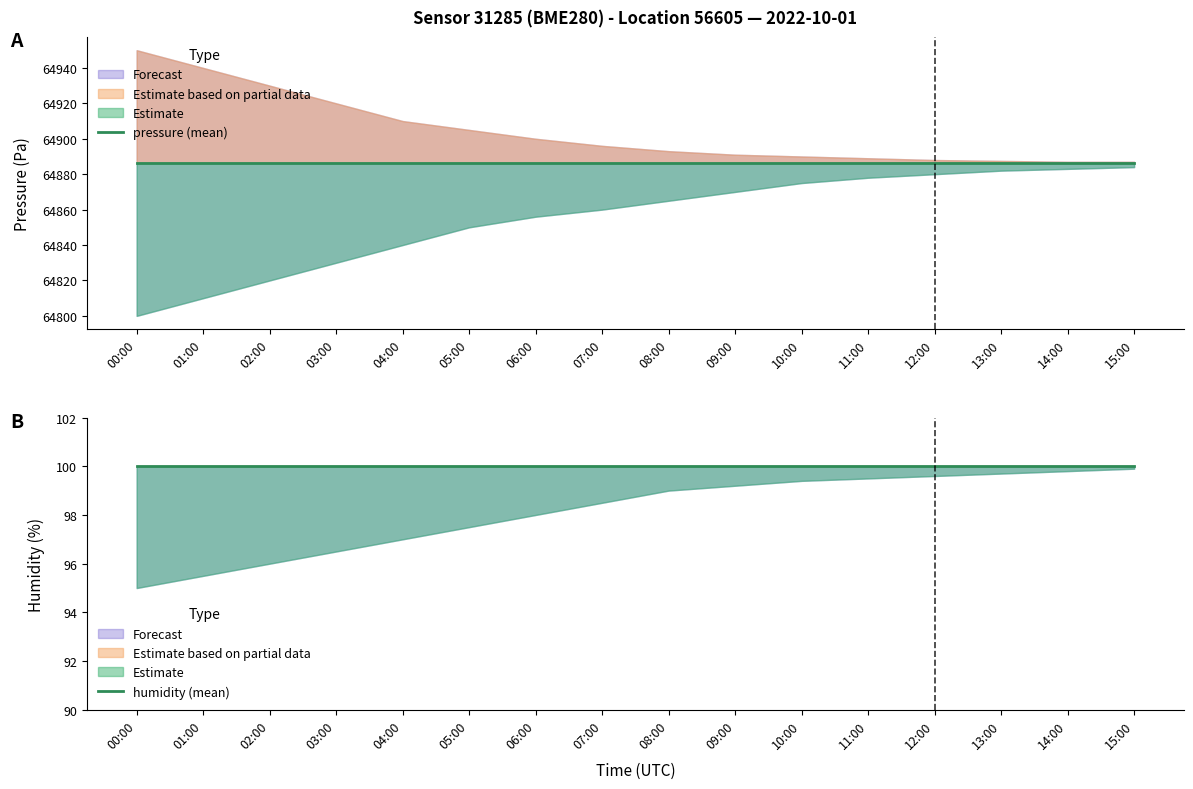

What is the sum of all humidity (mean) values?

1600.0